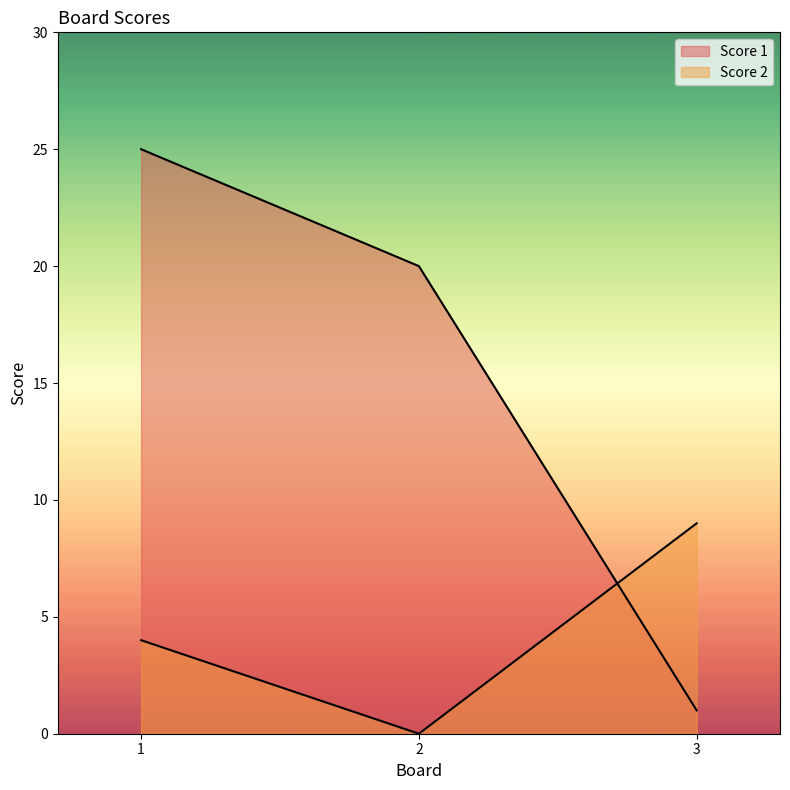

Which has a higher value, 2 or 1?

1